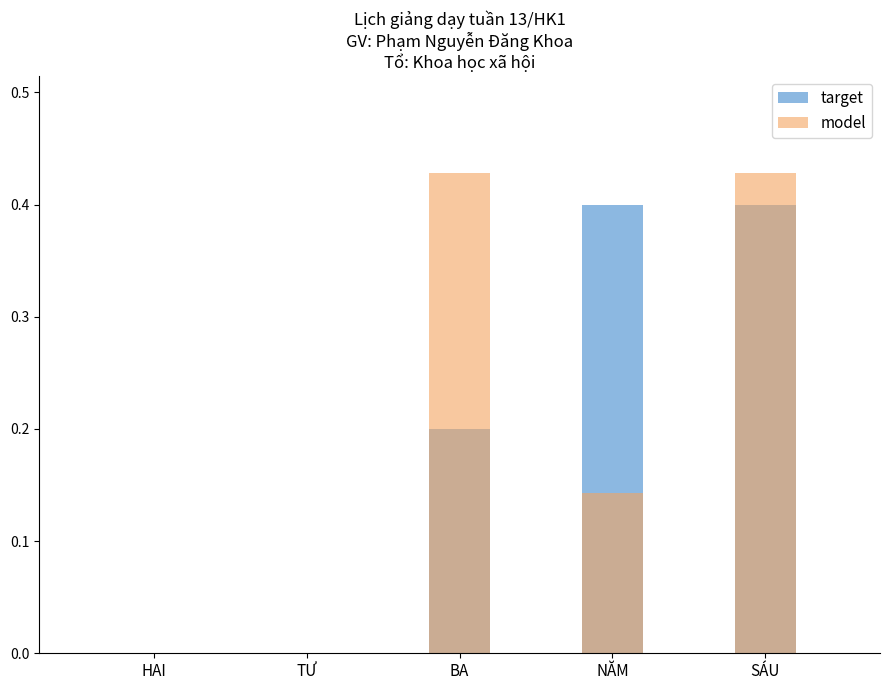

What are all the series names shown in the legend?

target, model